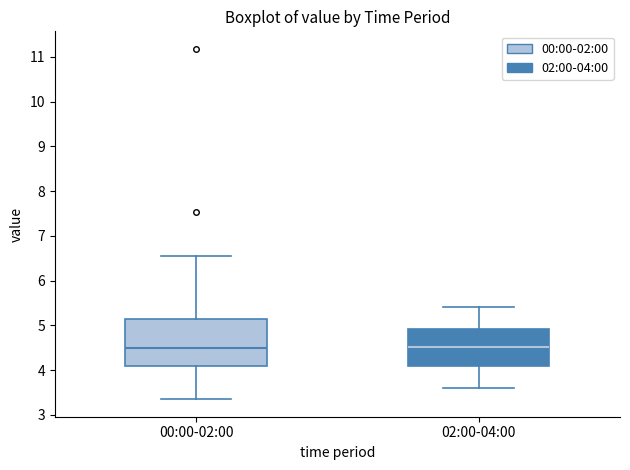

Where does the upper whisker of the box for 02:00-04:00 end on the y-axis? The values are not printed on the chart, so give them approximately, as read against the axis.

5.4